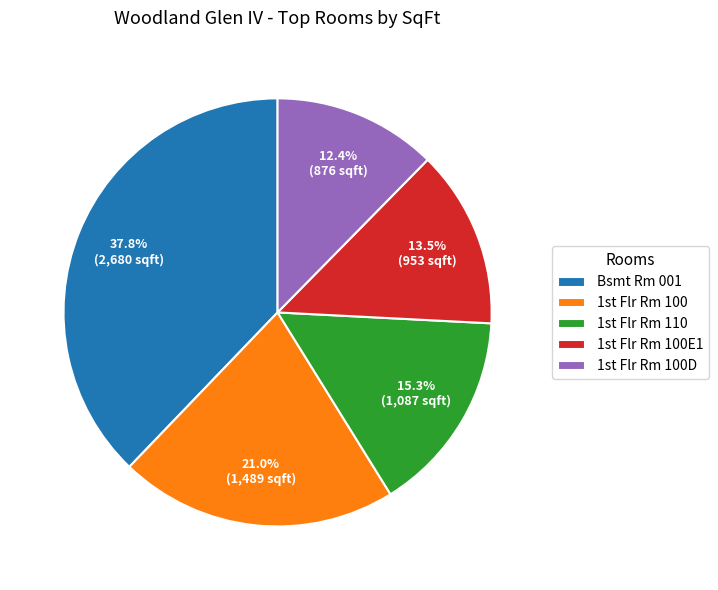

Count the number of slices in the pie.

5